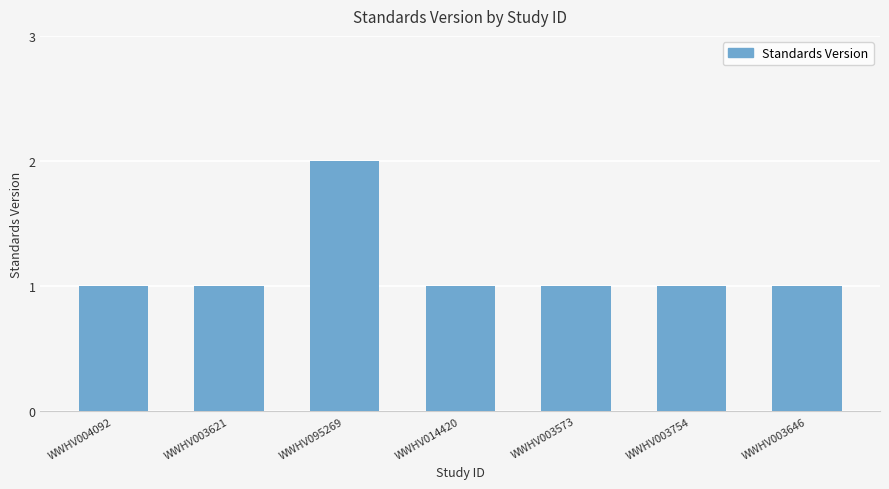

Is it true that the value at WWHV003573 is 0?

False